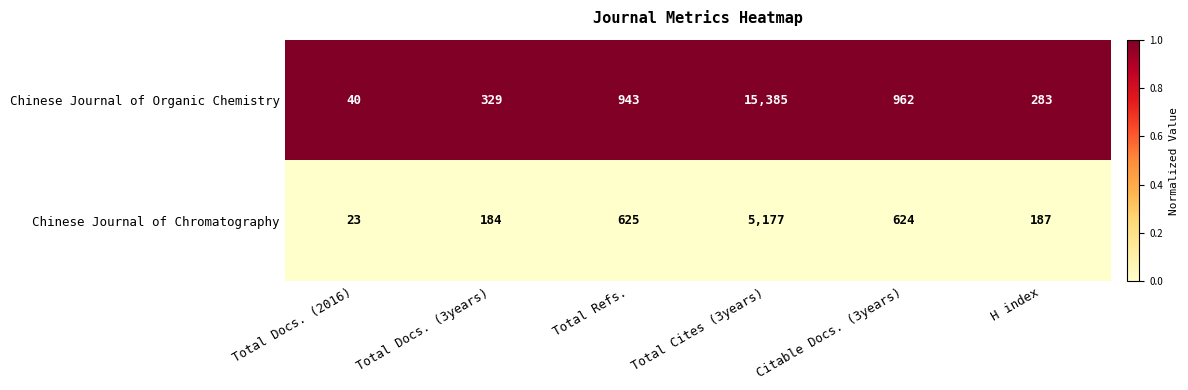

What is the total value across all series at Total Refs.?

1568